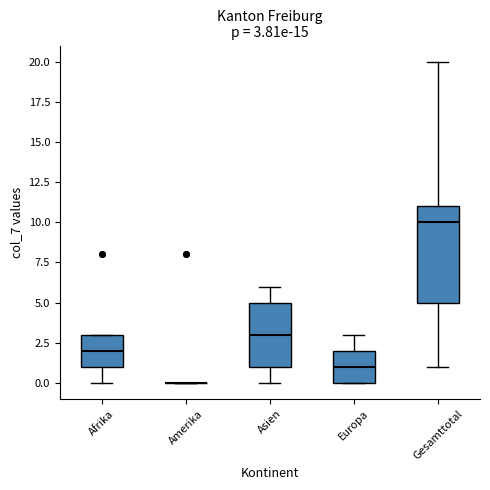

Which box is the tallest, from its lower edge to its upper edge?

Gesamttotal